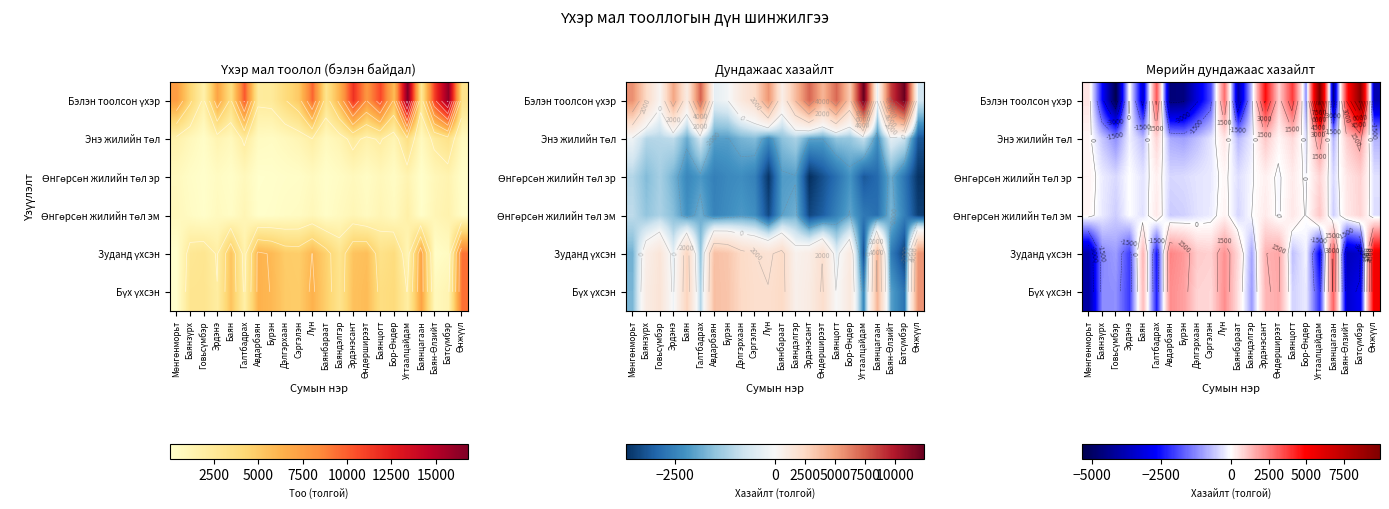

Read the Зуданд үхсэн value at Сэргэлэн.

889.8